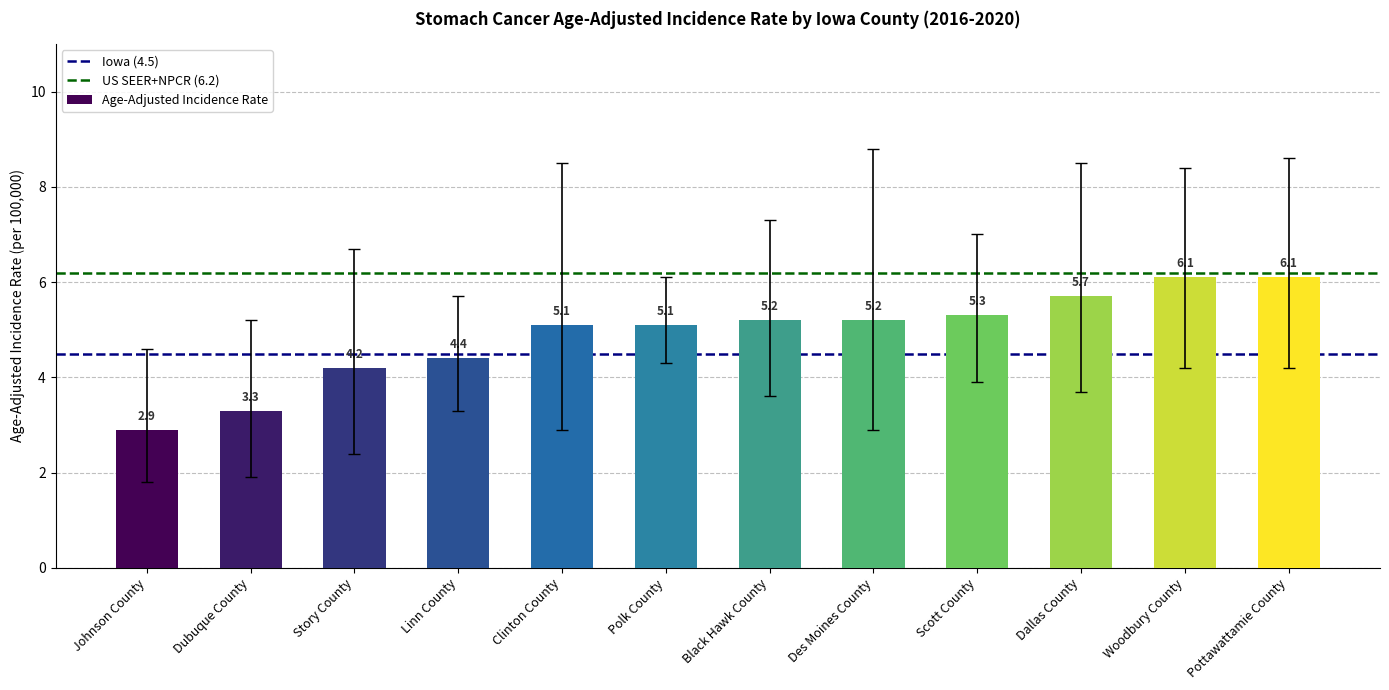

What is the label of the 10th bar from the right?

Story County